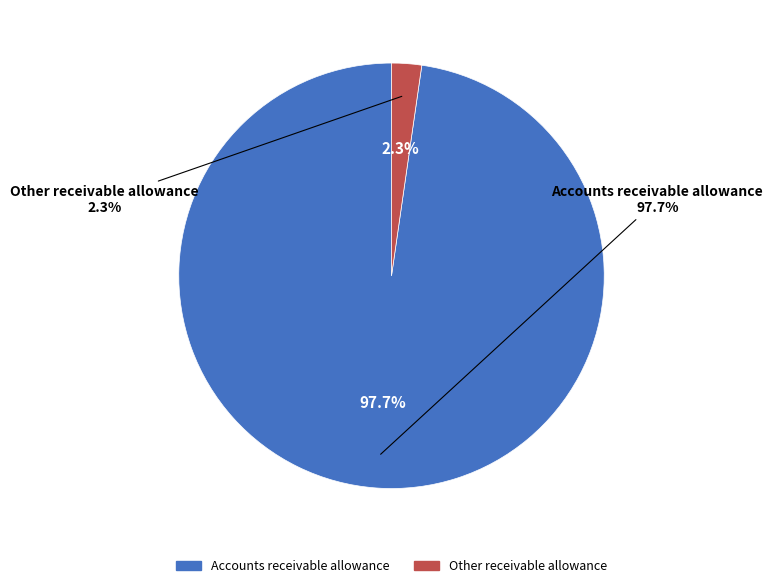

What portion of the pie excludes Other receivable allowance?

97.7%